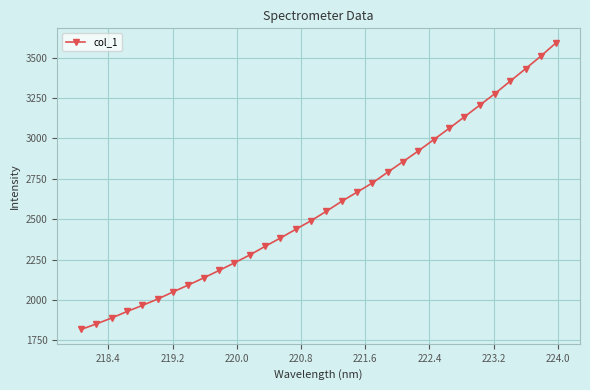

What is the minimum value shown in the chart?

1817.8